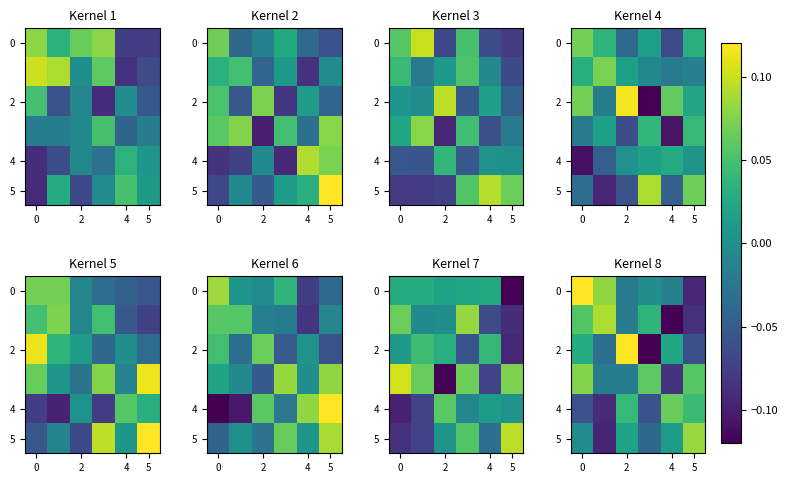

Is it true that 4 equals 0.1 at 4?

False